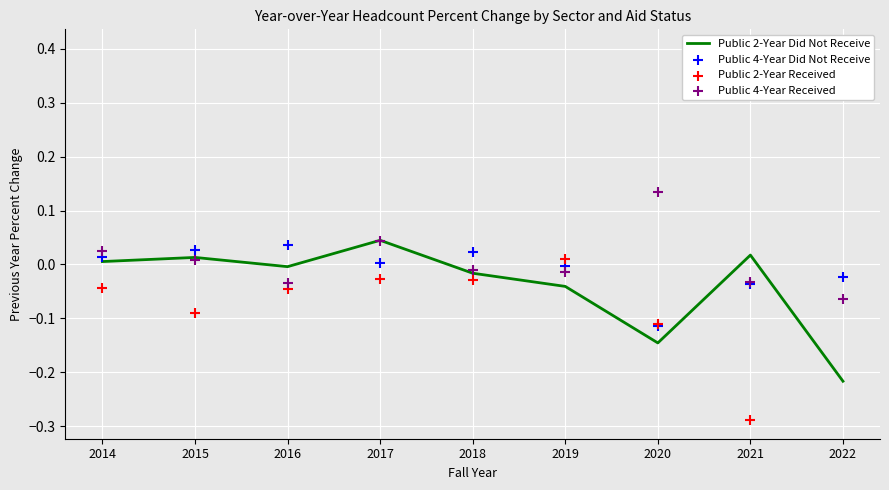

Is the value of Public 4-Year Did Not Receive at 2015 greater than the value of Public 4-Year Received at 2017?

No